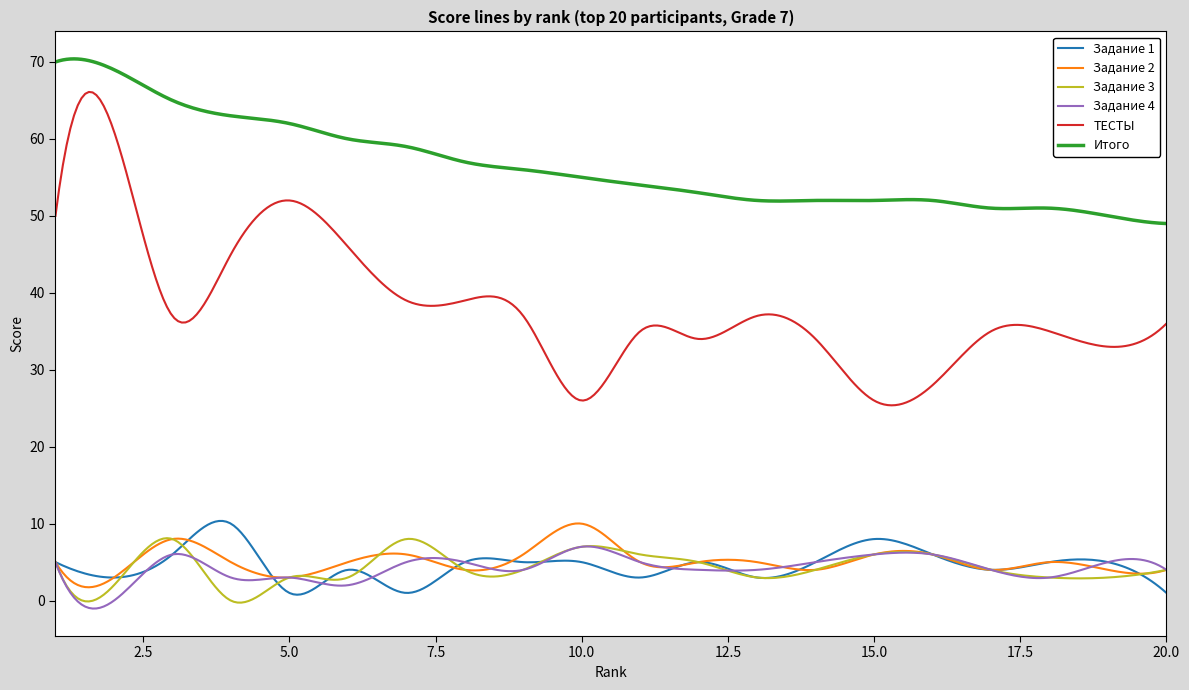

Which series has the largest total across all categories?

Итого